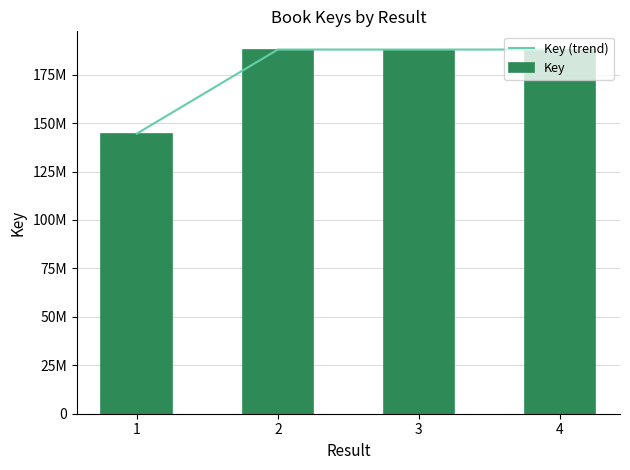

What is the minimum value shown in the chart?

144534903